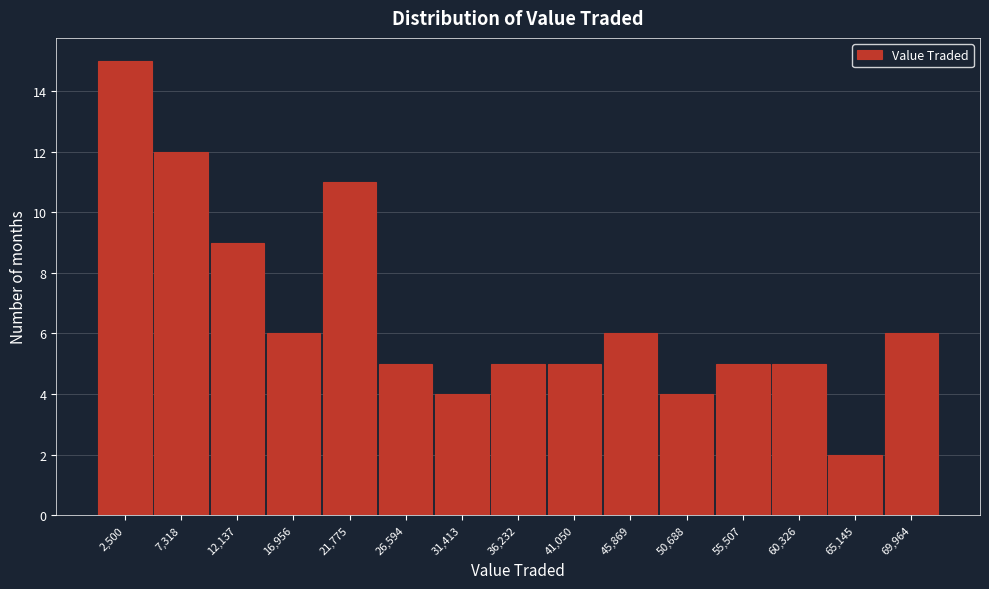

Reading right to left, transcribe all the data shown in this chart.

69,964=6	65,145=2	60,326=5	55,507=5	50,688=4	45,869=6	41,050=5	36,232=5	31,413=4	26,594=5	21,775=11	16,956=6	12,137=9	7,318=12	2,500=15